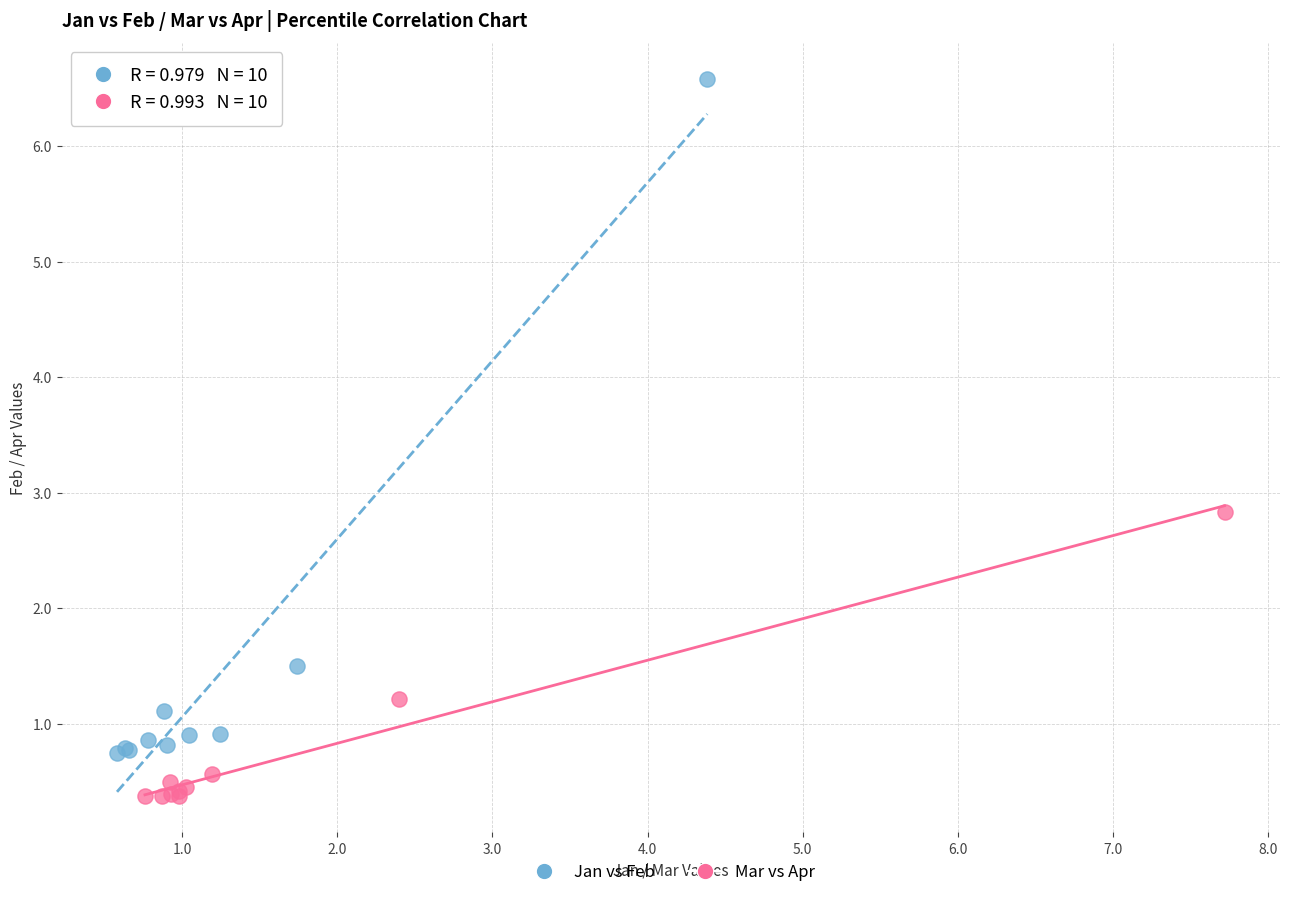

Which series reaches the maximum Y coordinate?

Jan vs Feb